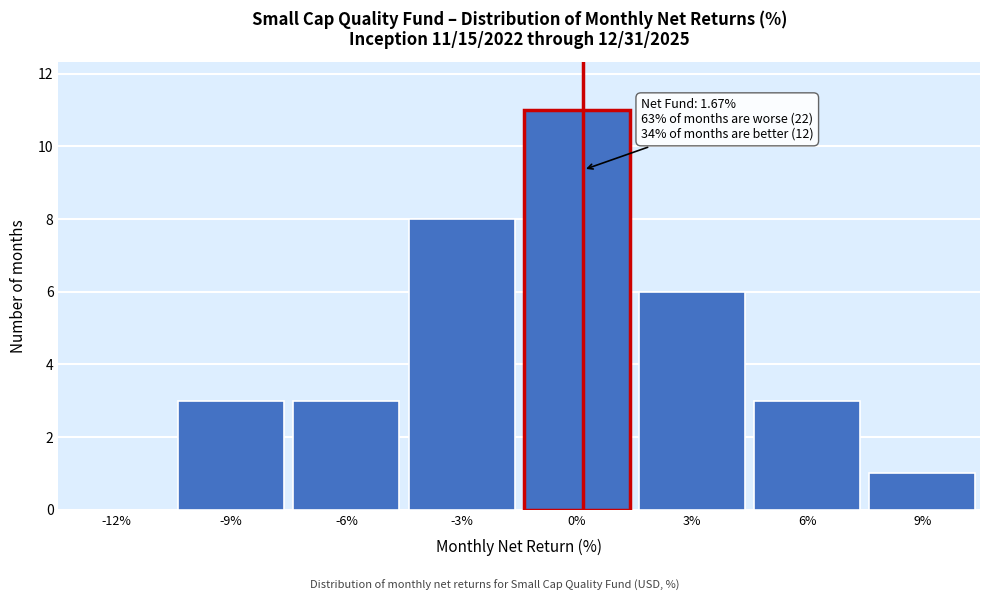

Reading left to right, what are all the values shown in this chart?

-12%=0	-9%=3	-6%=3	-3%=8	0%=11	3%=6	6%=3	9%=1